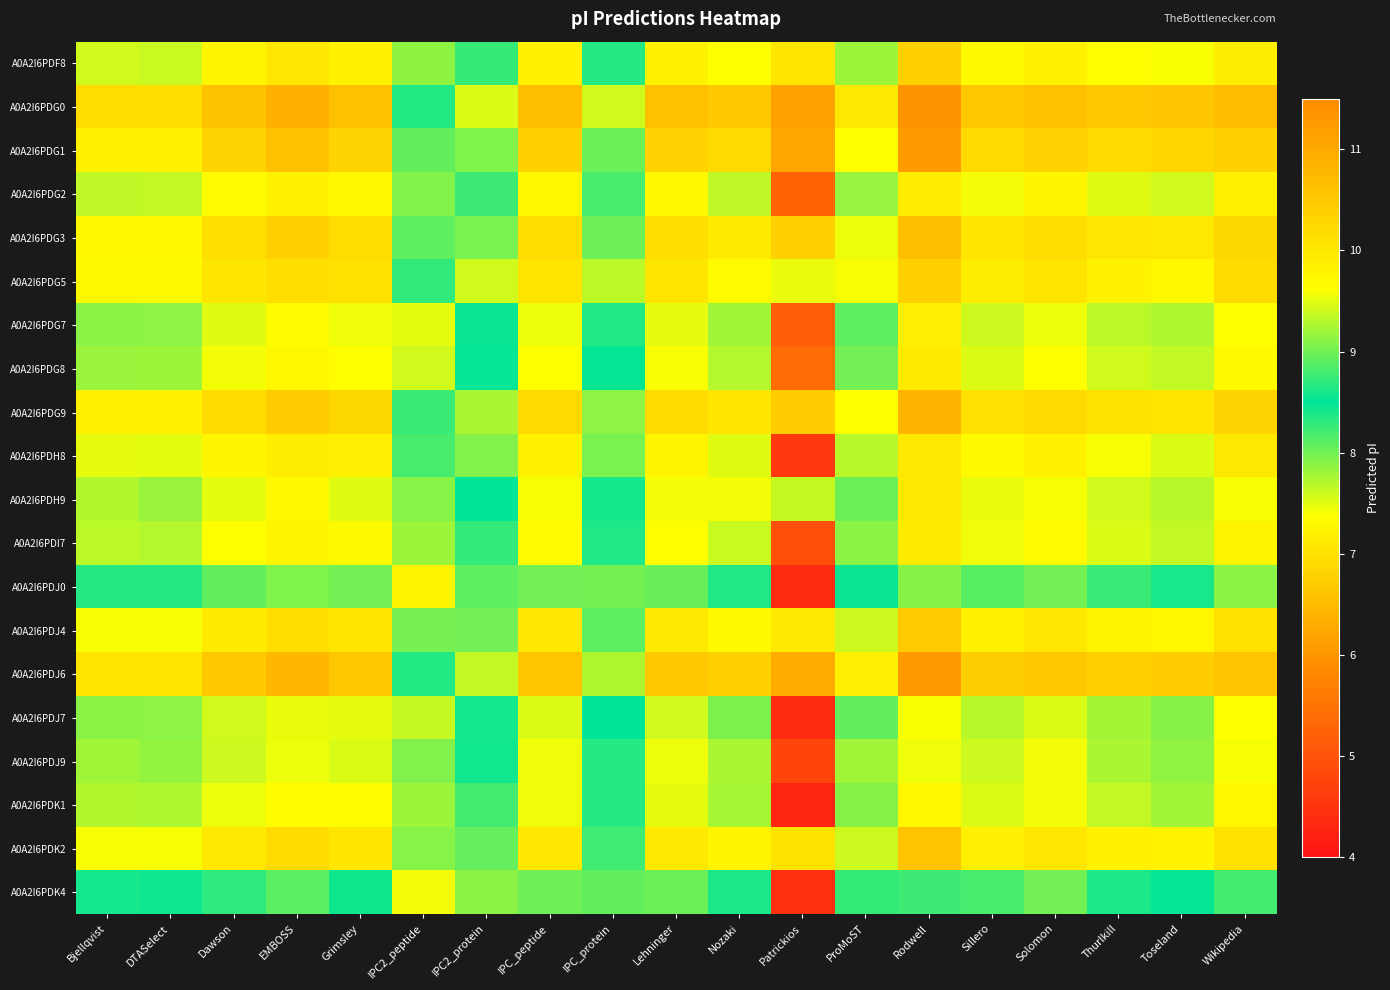

Between EMBOSS and IPC2_peptide, which is larger?

EMBOSS